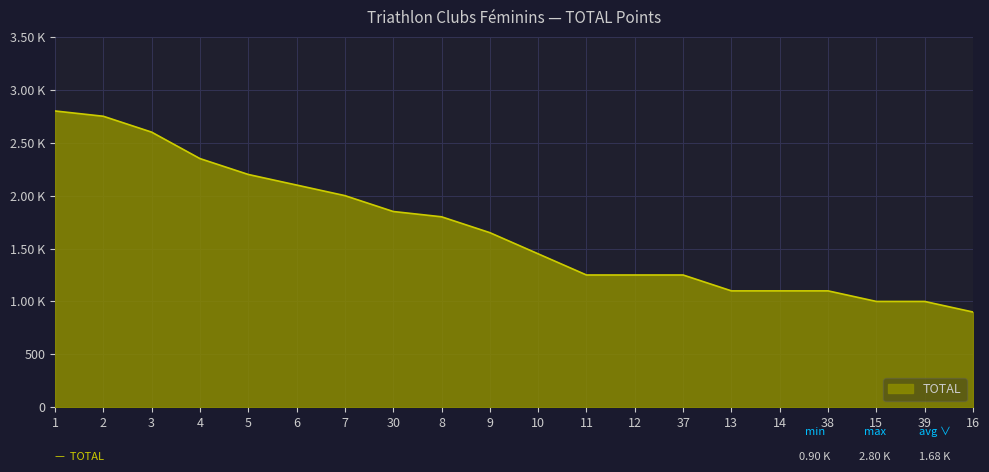

What is the sum of the values at 1 and 12?

4050